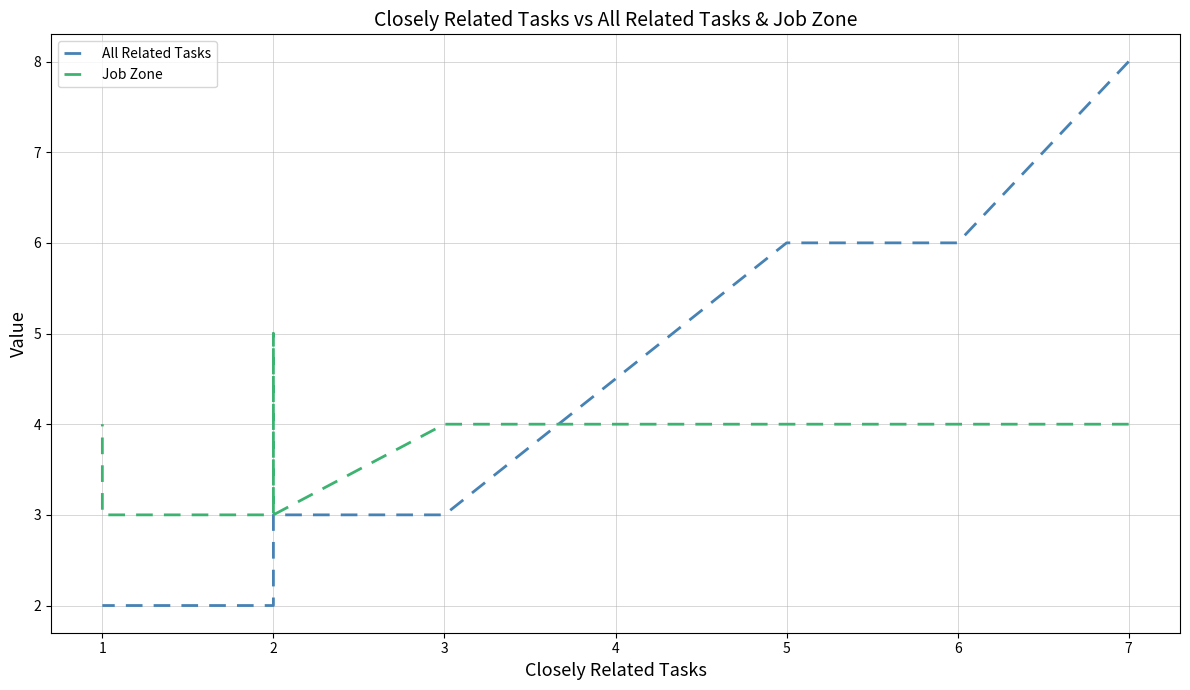

At how many categories does at least one series exceed 3?

14